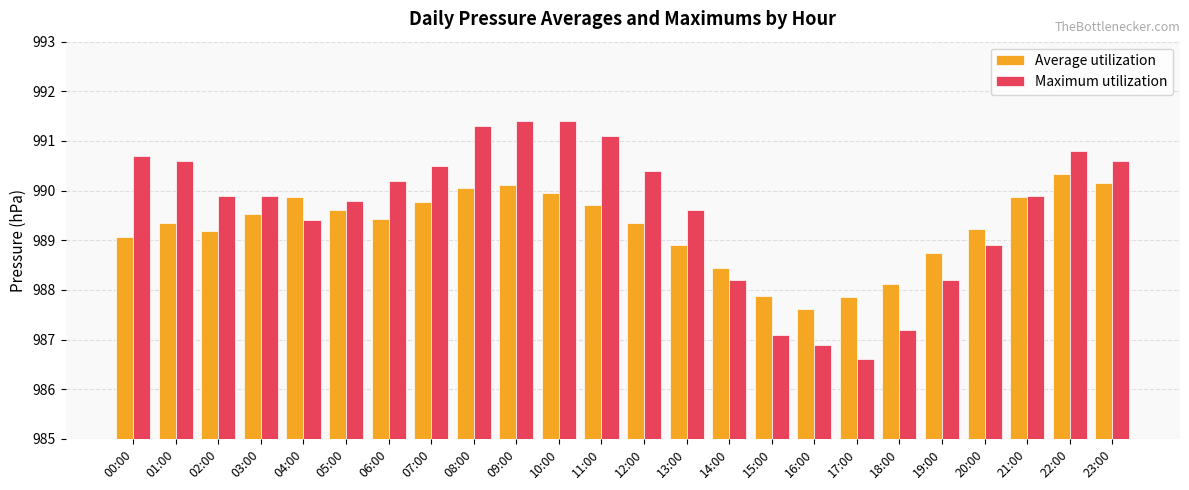

Which series has the largest total across all categories?

Maximum utilization